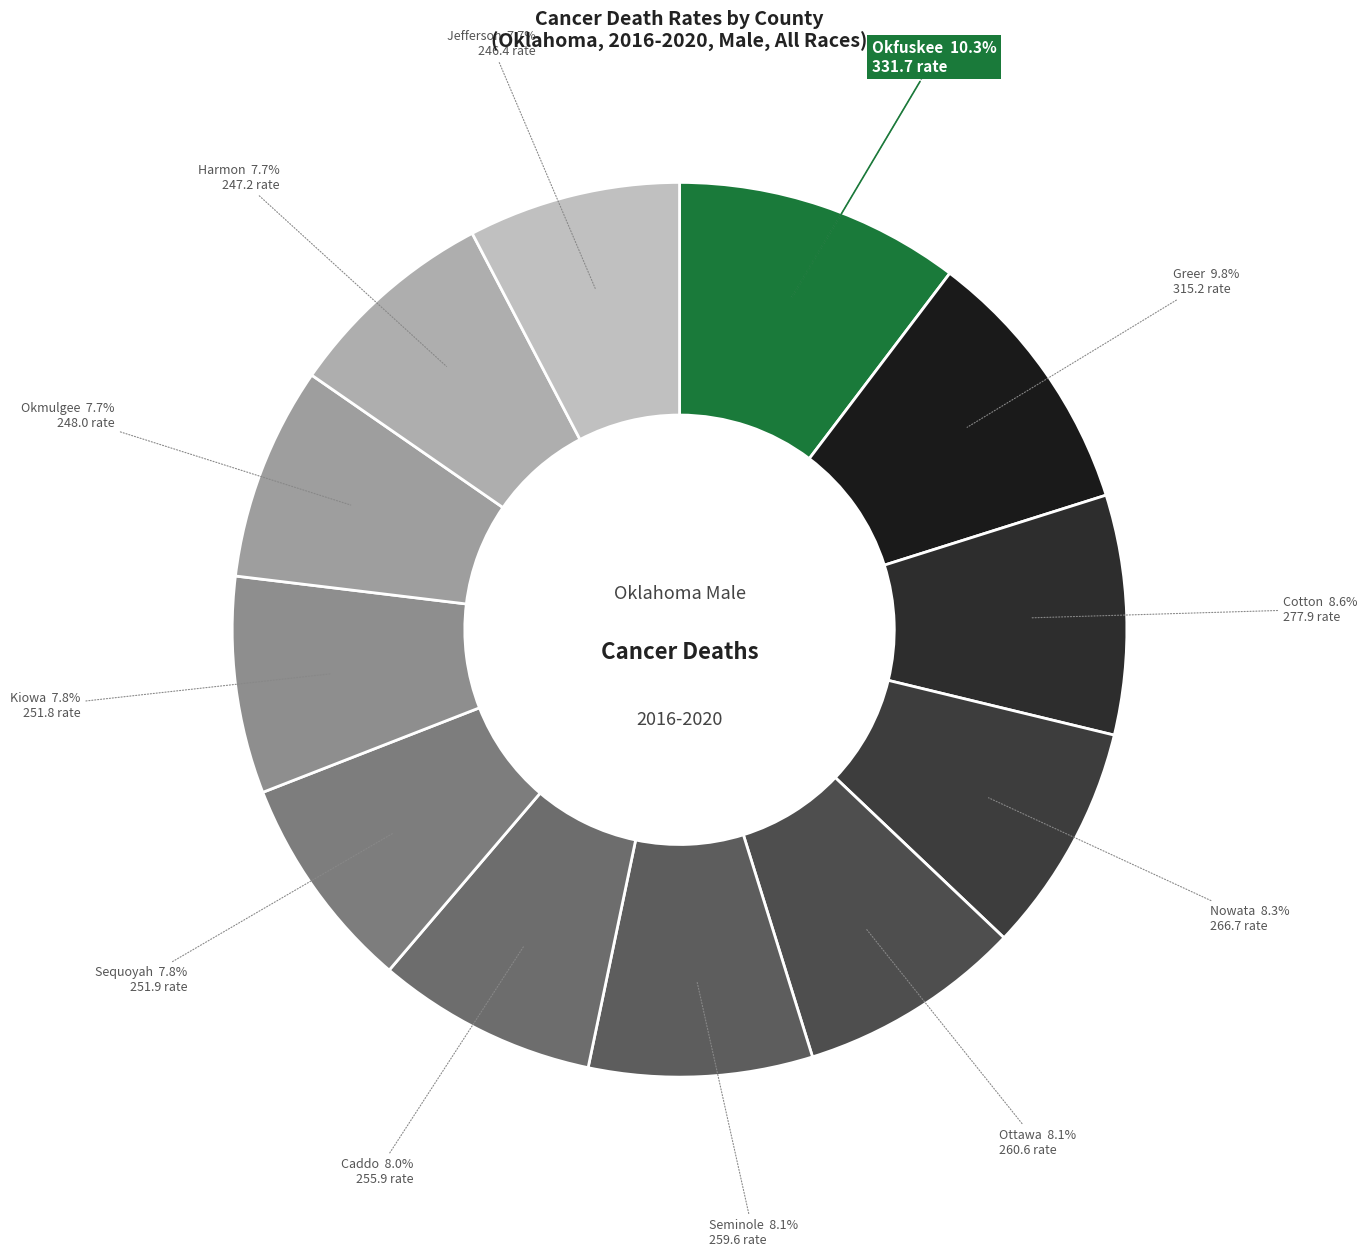

Does any single category account for the majority?

No